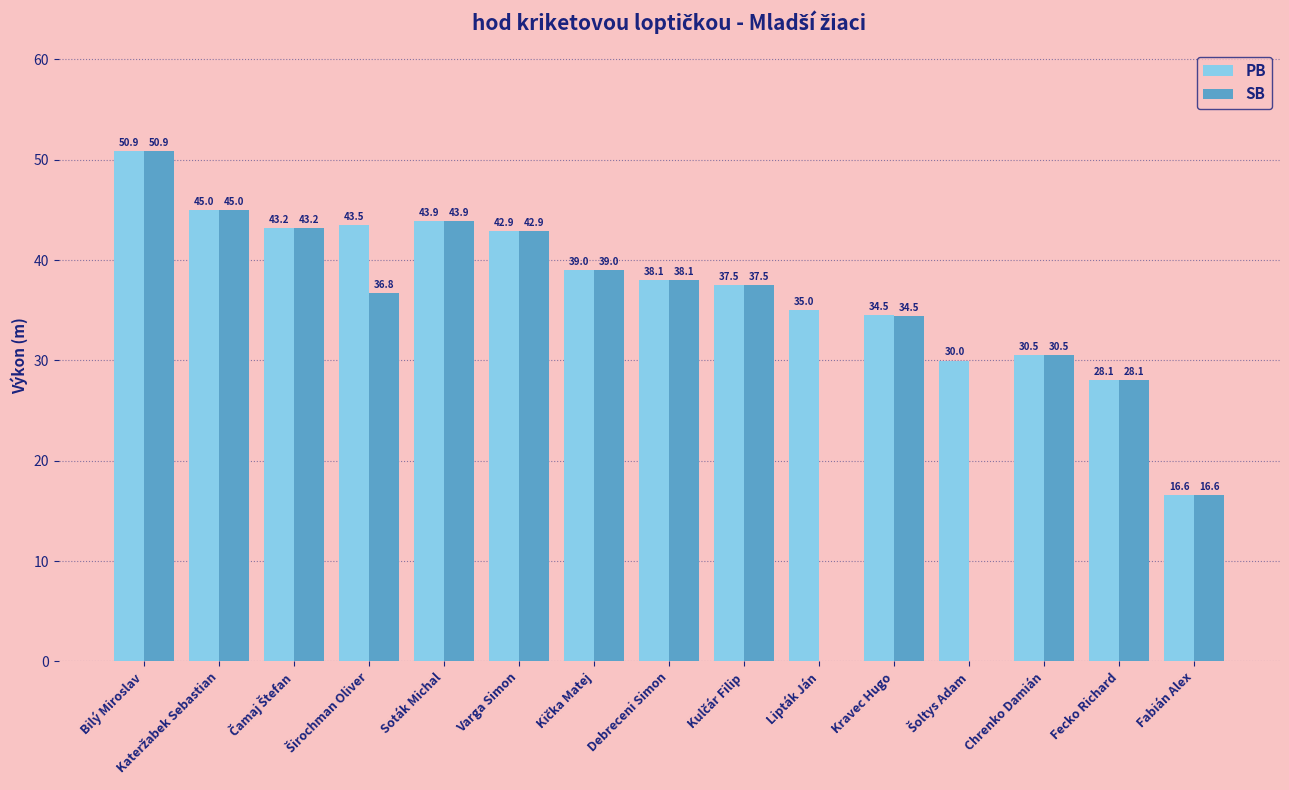

Is the value of PB at Soták Michal greater than the value of SB at Varga Simon?

Yes